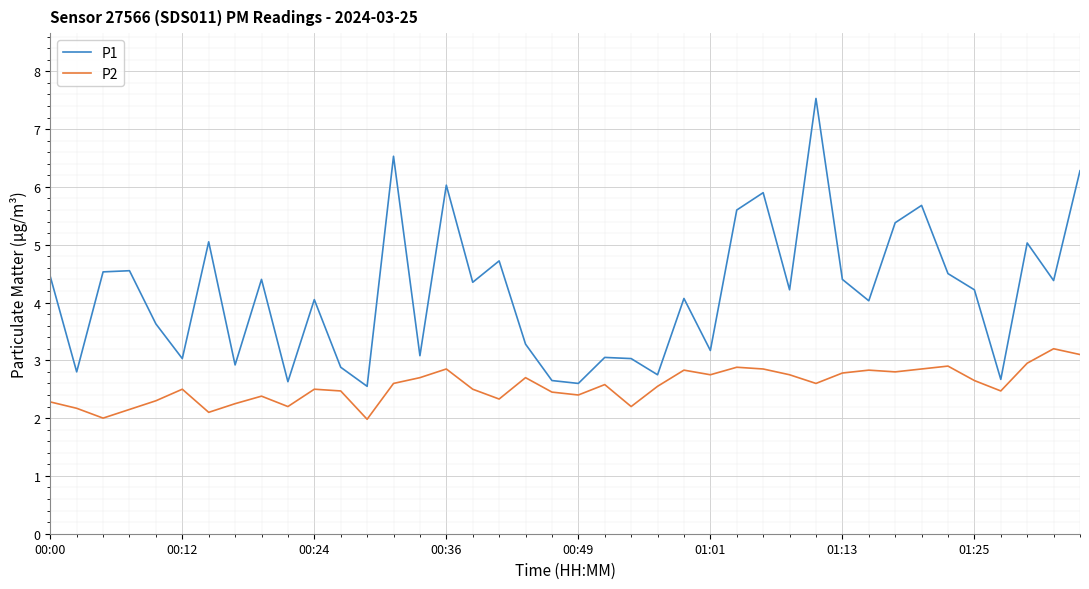

Which series has the largest range (max minus min)?

P1